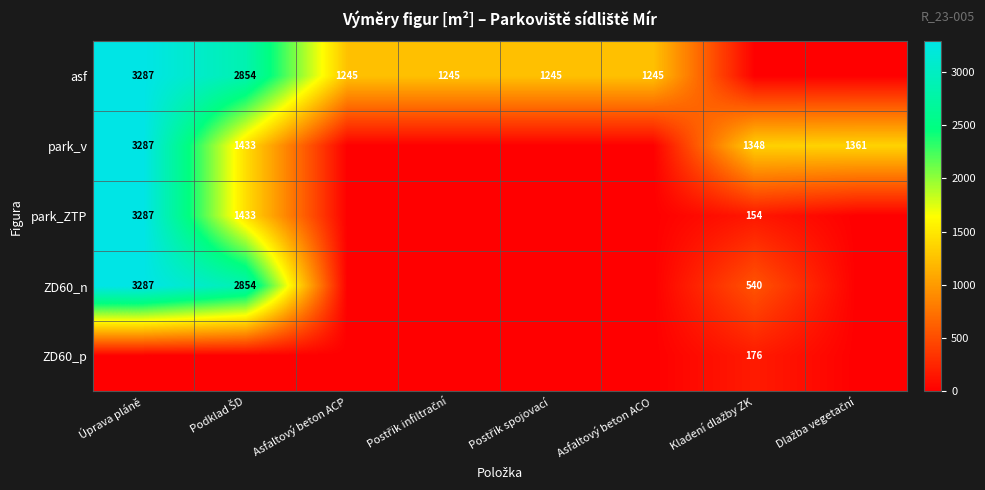

The value of park_ZTP at Úprava pláně is 1996. True or false?

False